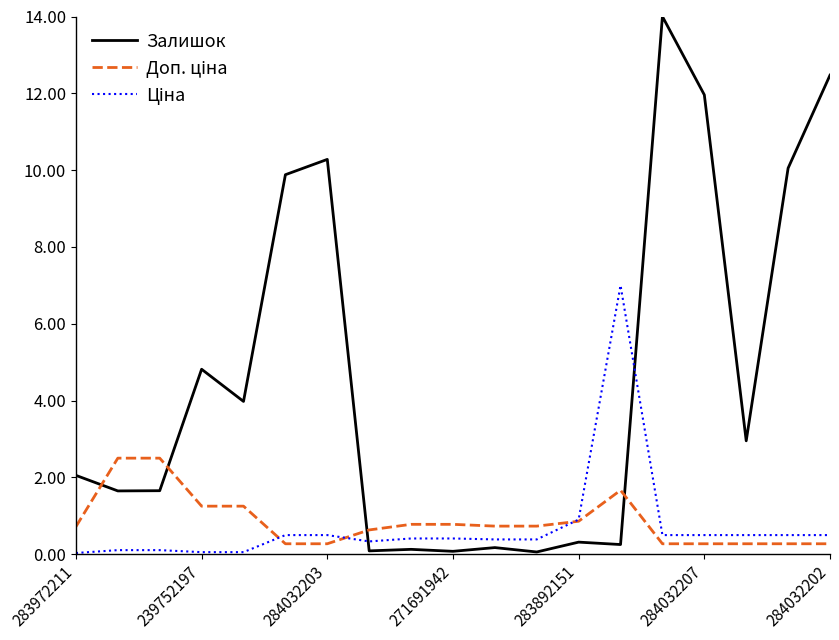

Does the chart display data point markers on the line(s)?

No